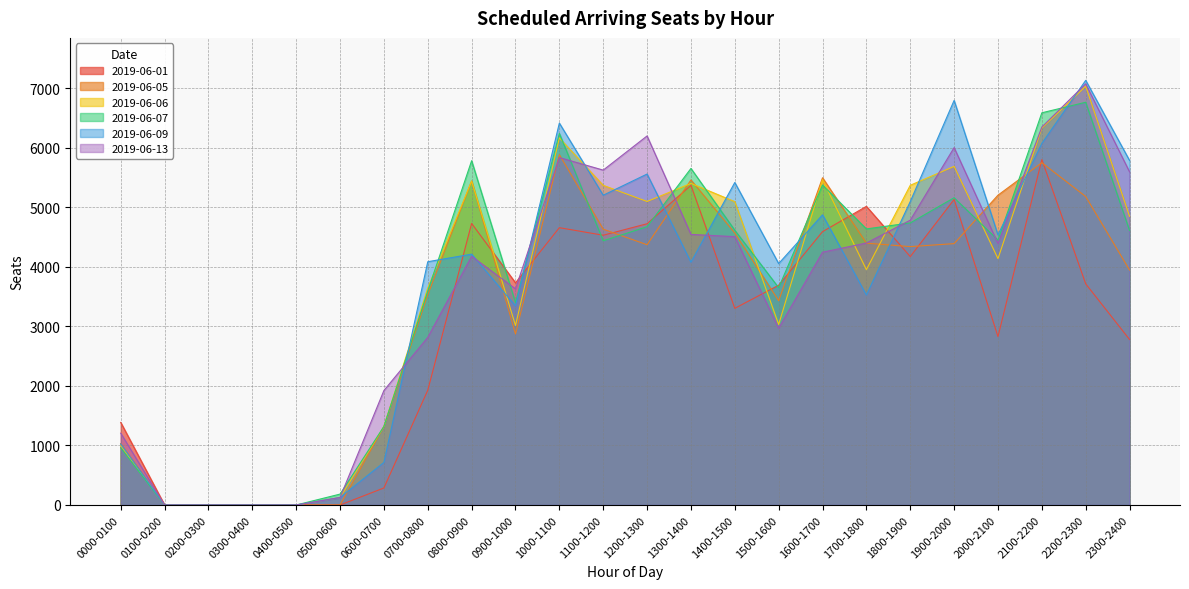

What is the sum of the 2019-06-05 values at 1100-1200 and 1400-1500?

9203